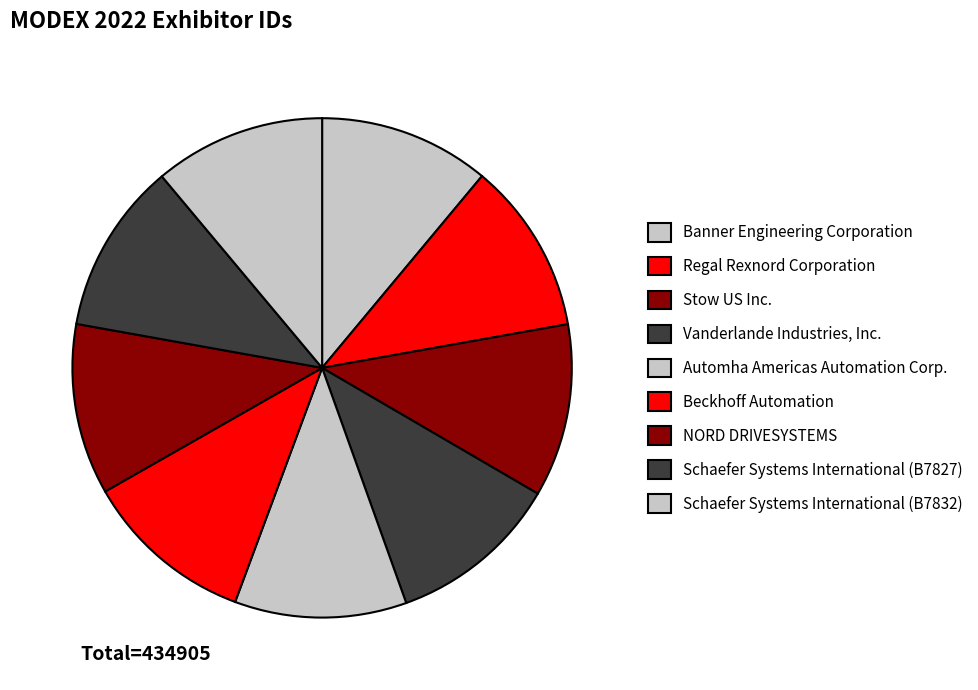

Count the number of slices in the pie.

9